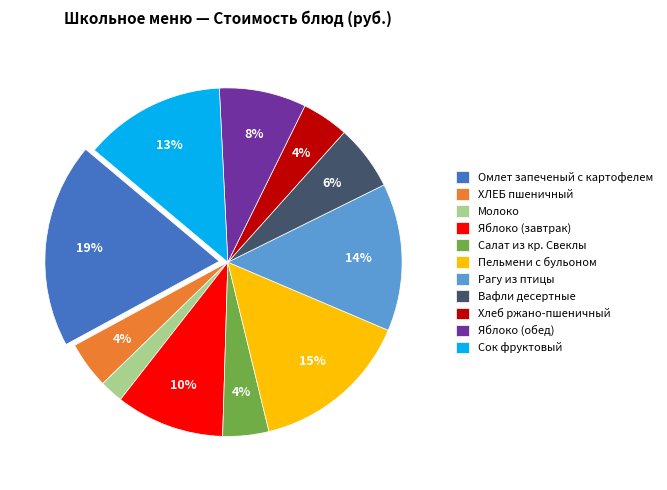

Count the number of slices in the pie.

11